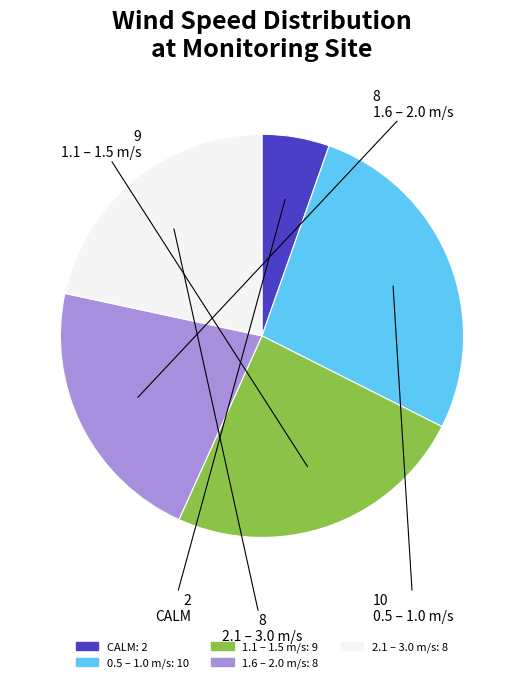

Is there a majority slice in this chart?

No